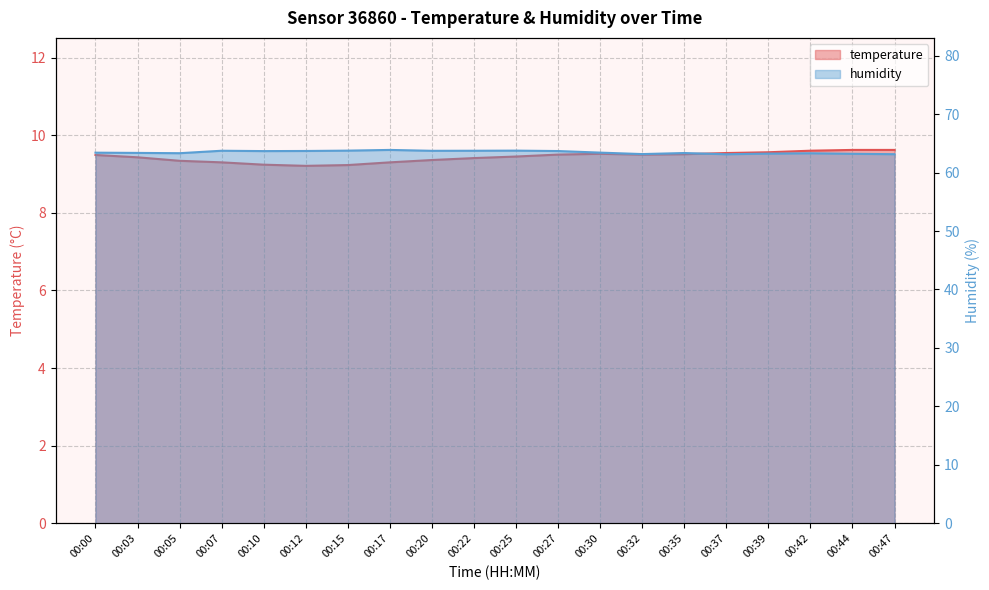

True or false: humidity has a value of 63.9 at 00:17.

True